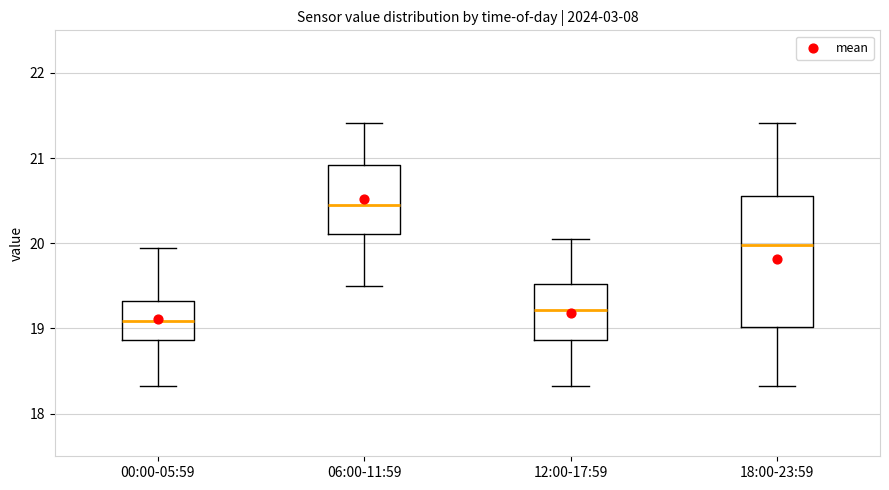

Comparing the boxes themselves (not the whiskers), which one is the tallest?

18:00-23:59